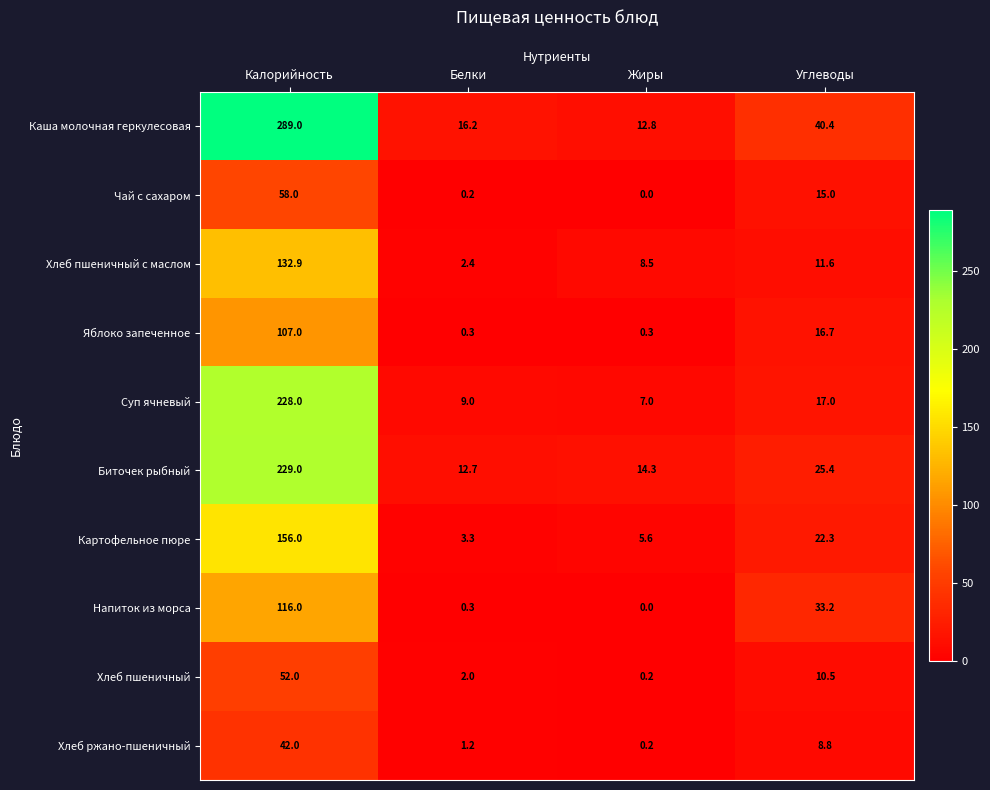

What is the total value across all series at Калорийность?

1409.9